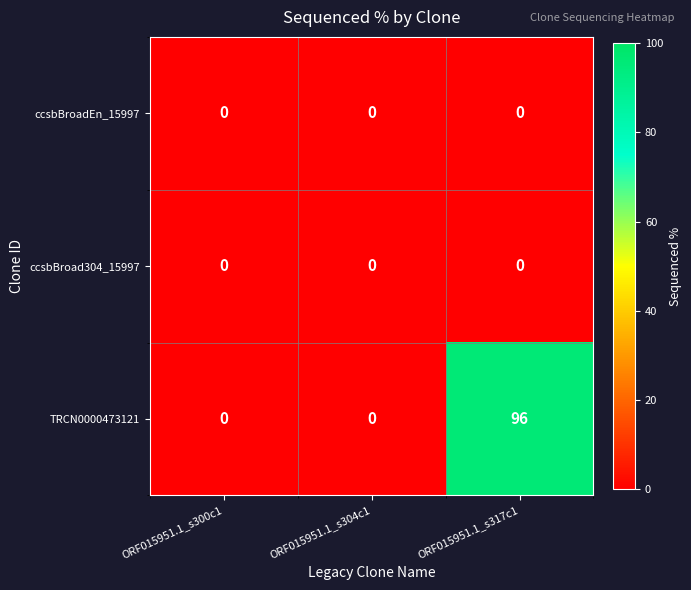

At which category is the sum across all series the highest?

ORF015951.1_s317c1